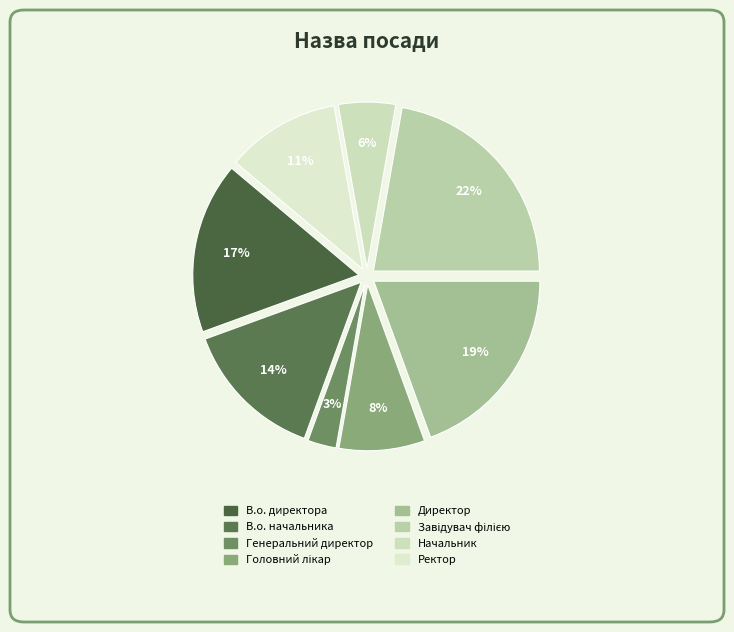

Which slice is the largest?

Завідувач філією